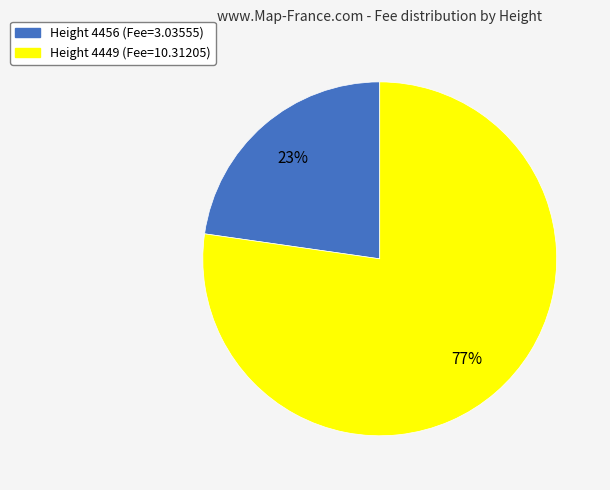

To the nearest percent, what is the average slice percentage?

50%